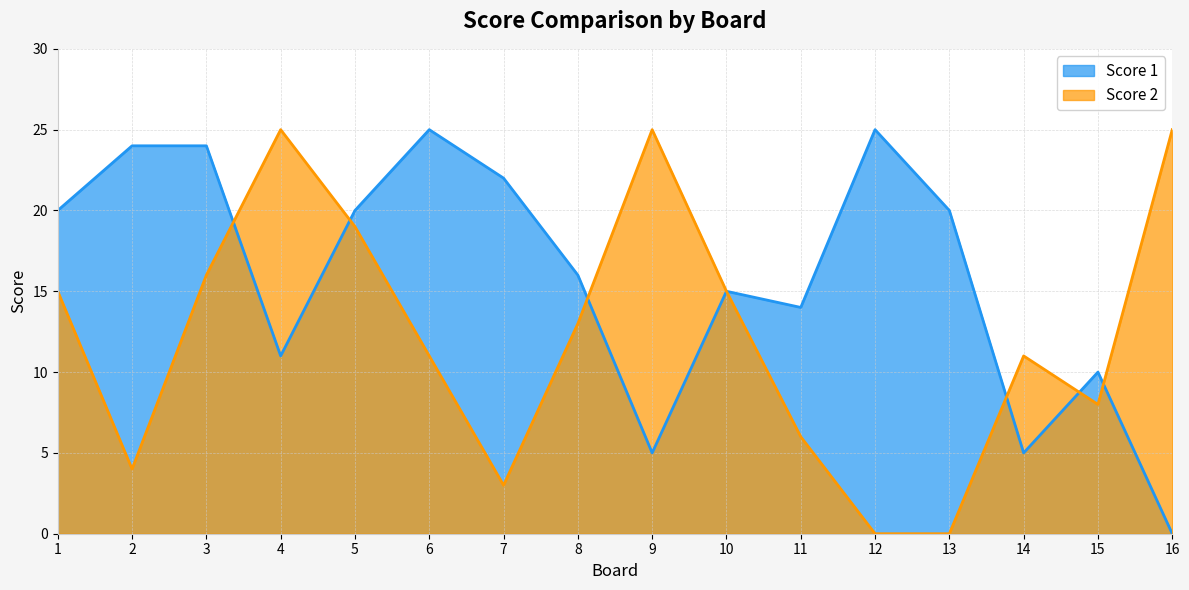

What is the spread (max minus min) of values at 4?

14